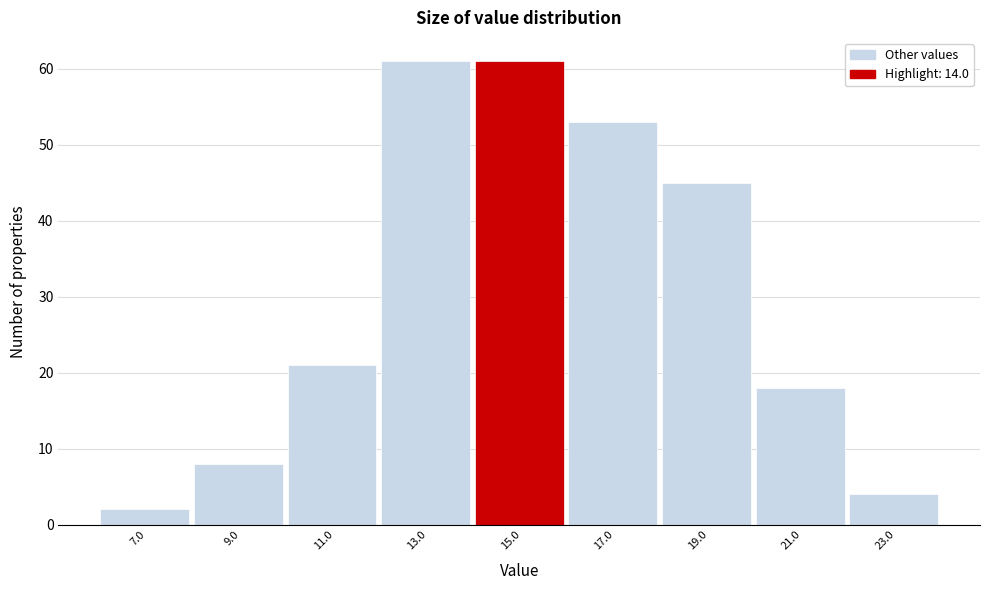

How tall is the bar that spans 14 to 16 on the x-axis? The values are not printed on the chart, so give them approximately, as read against the axis.

61